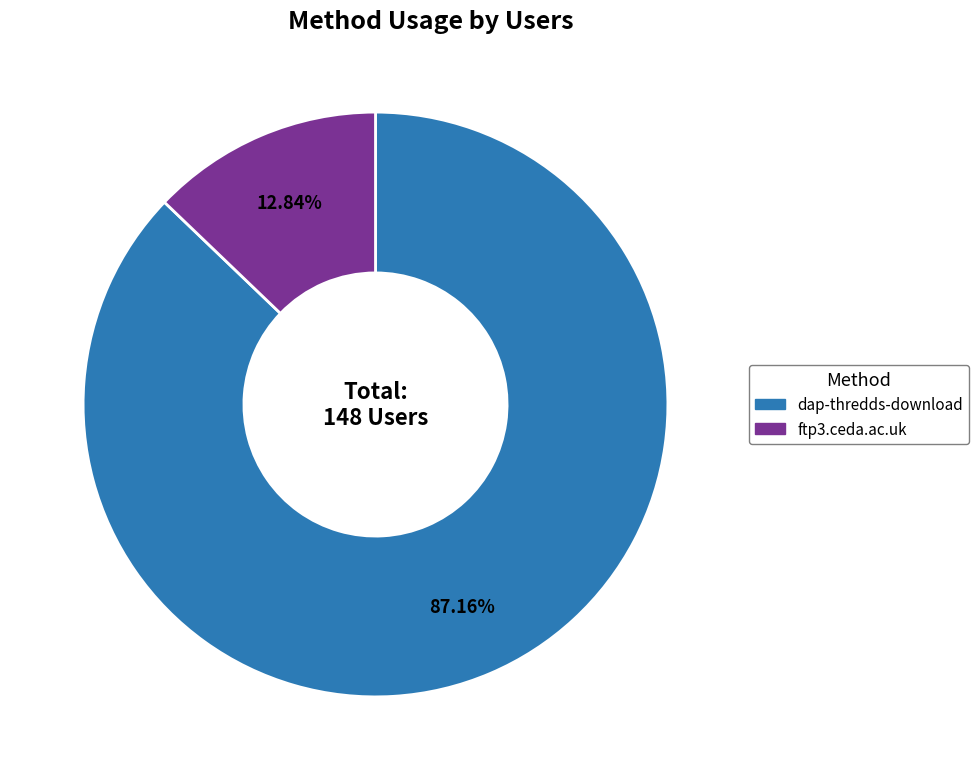

How many segments does this pie chart have?

2